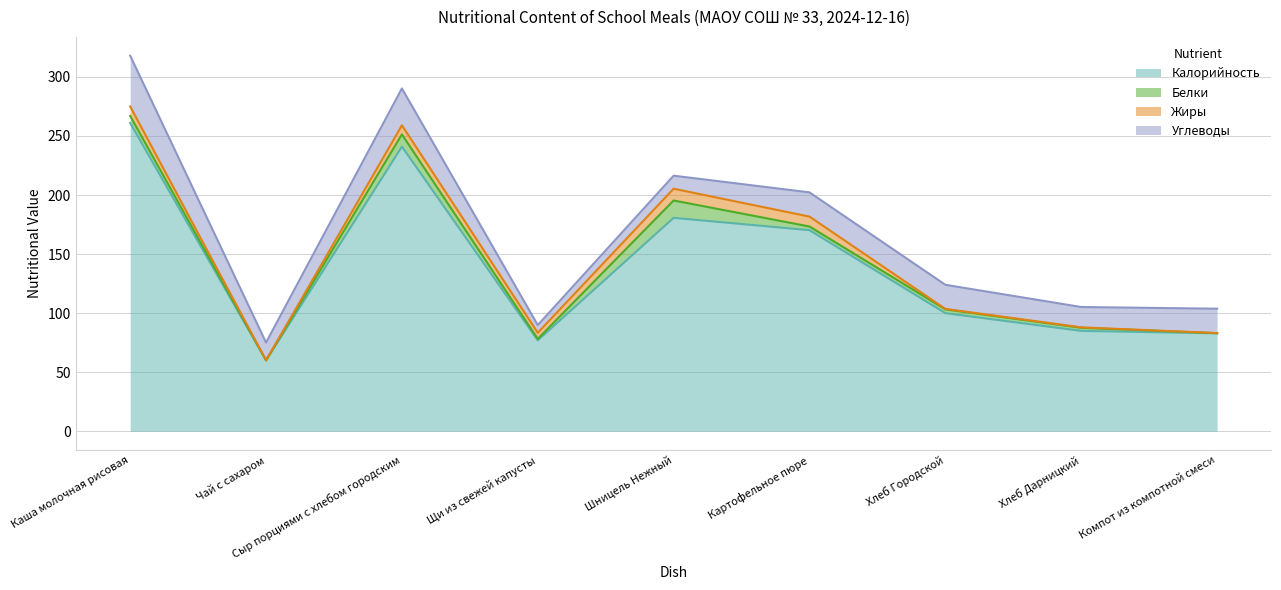

After their last crossing, which series has the higher values: Жиры or Белки?

Белки